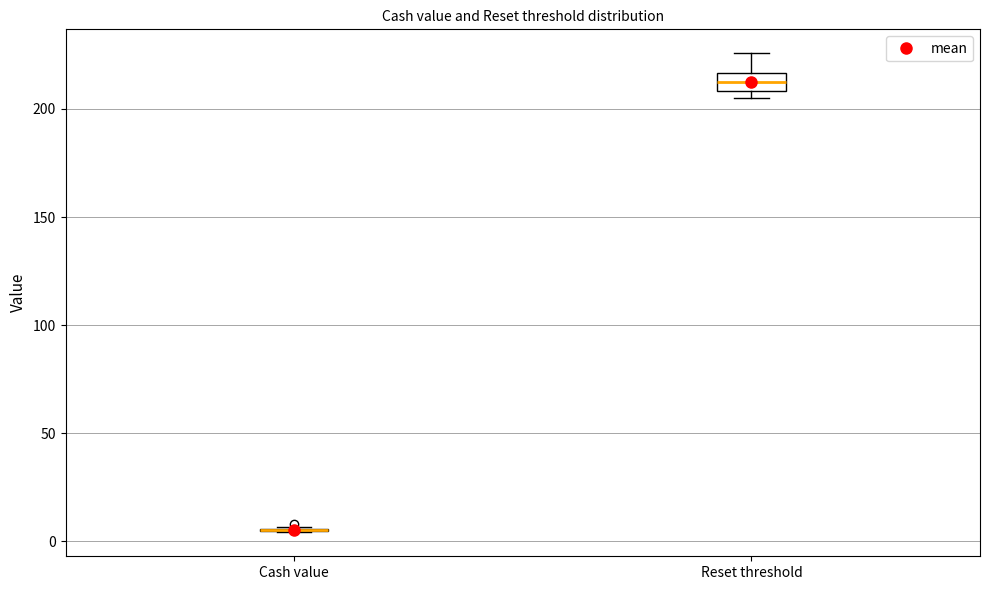

Where is the lower edge of the box for Reset threshold on the y-axis? The values are not printed on the chart, so give them approximately, as read against the axis.

210